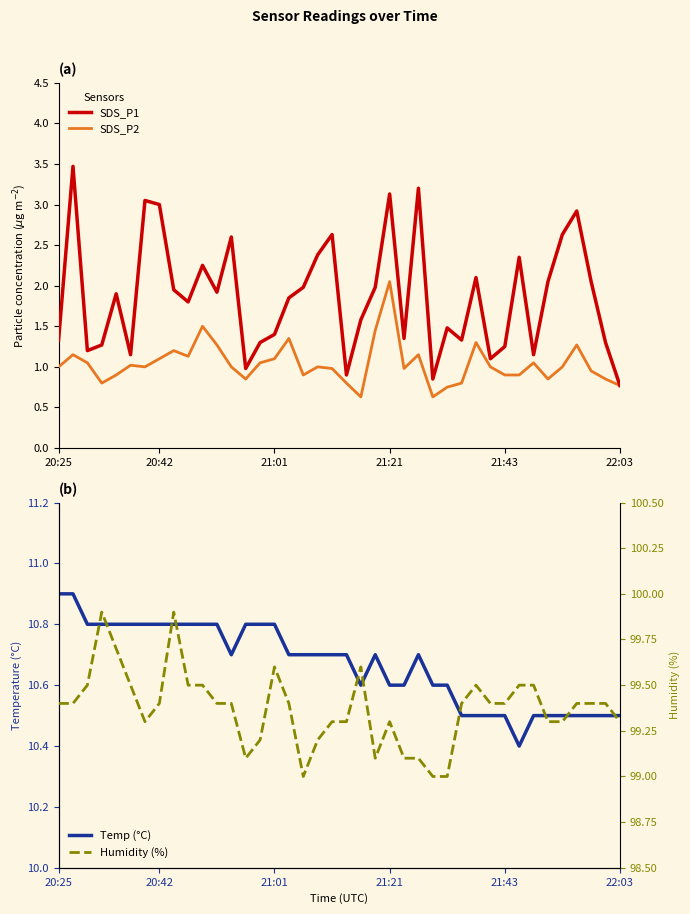

At which category is the sum across all series the highest?

21:21